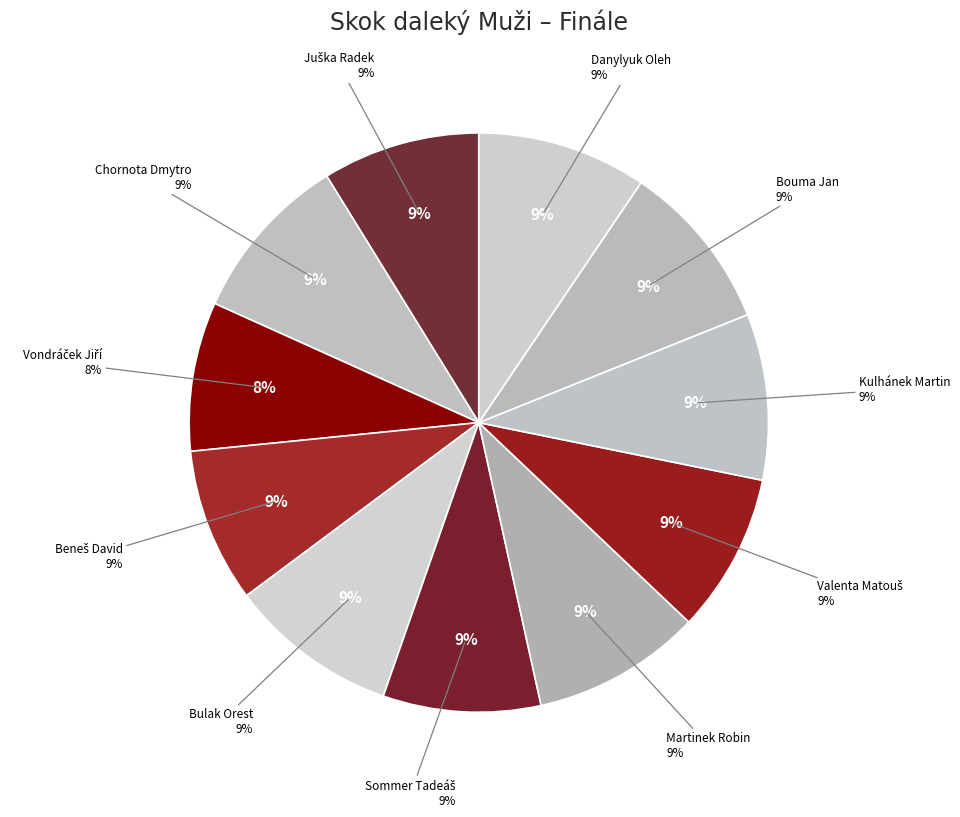

What percentage is the Vondráček Jiří slice, to the nearest percent?

16%